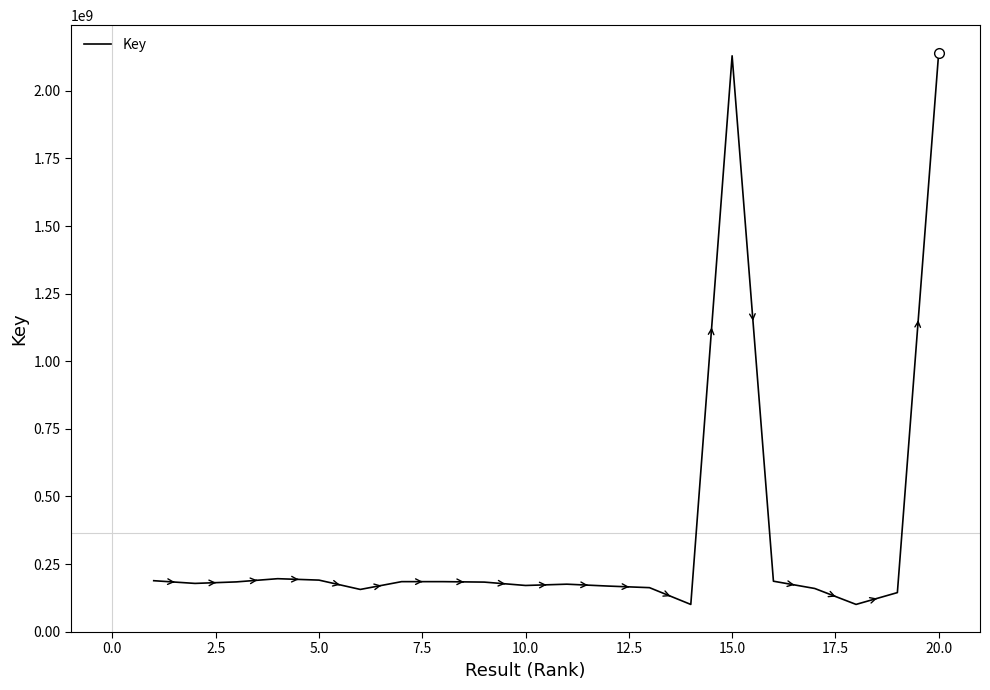

What is the minimum value shown in the chart?

100738784